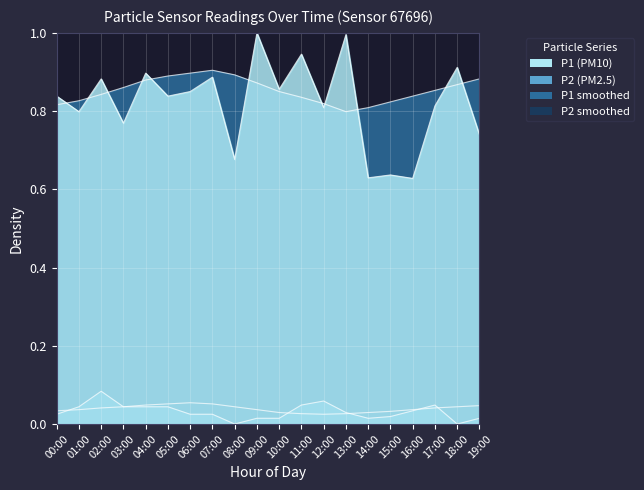

What is the spread (max minus min) of values at 01:00?

0.8